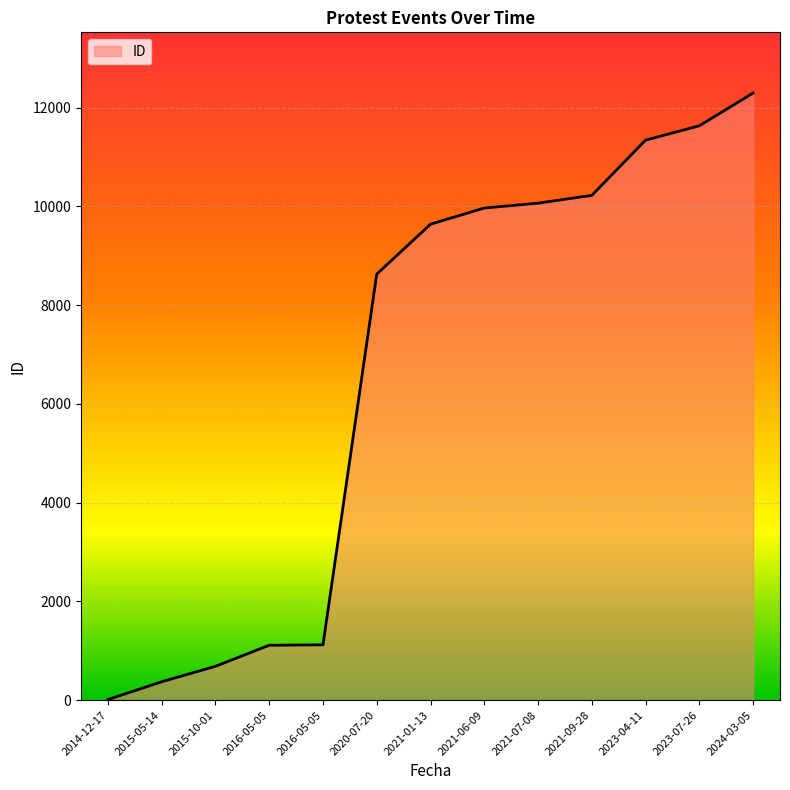

Is this an area chart (filled region under the line)?

Yes